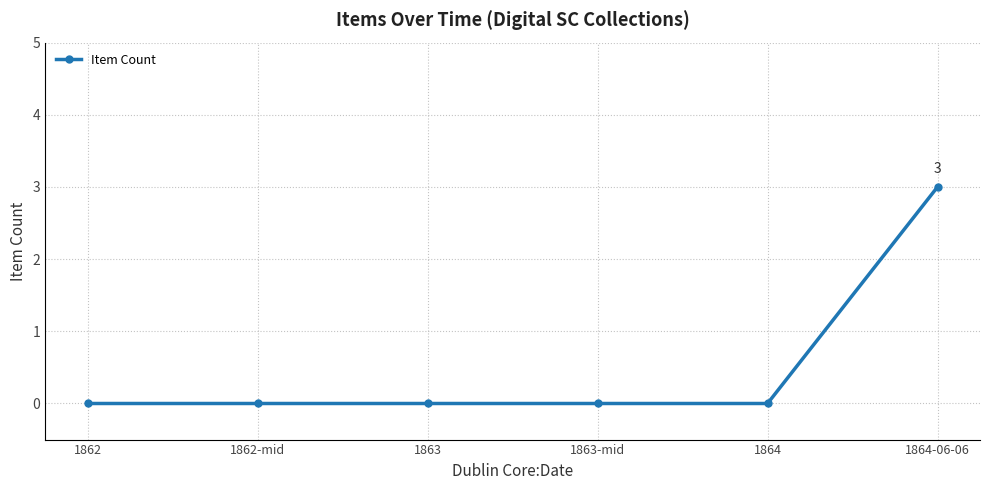

The value at 1864-06-06 is 3. True or false?

True